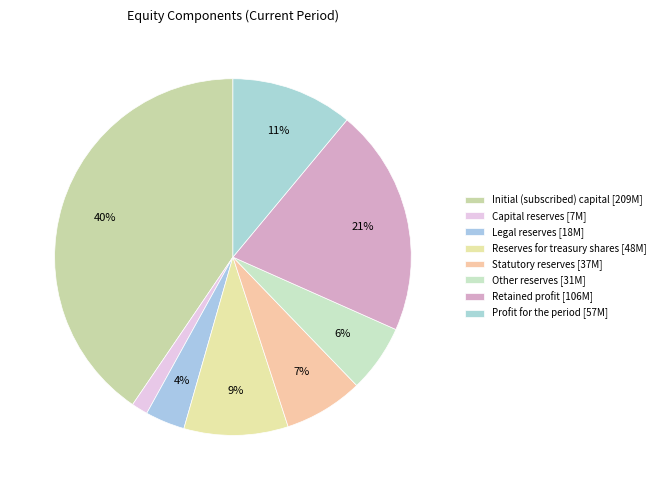

What is the ratio of the value at Legal reserves to the value at Other reserves?

0.6